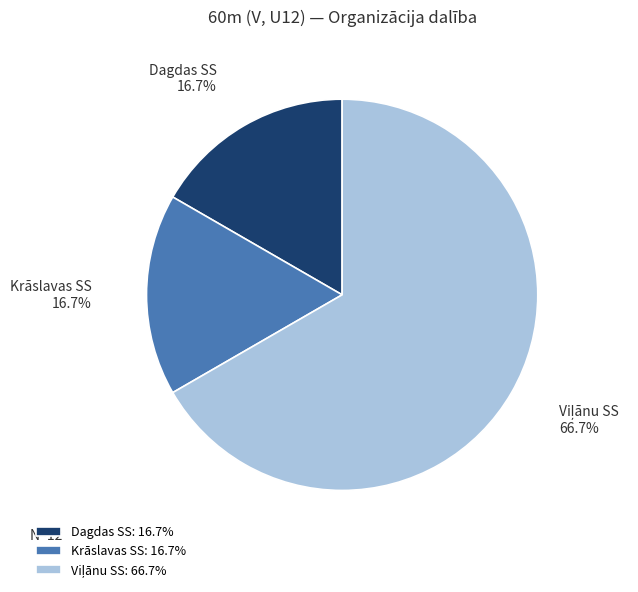

How many segments does this pie chart have?

3